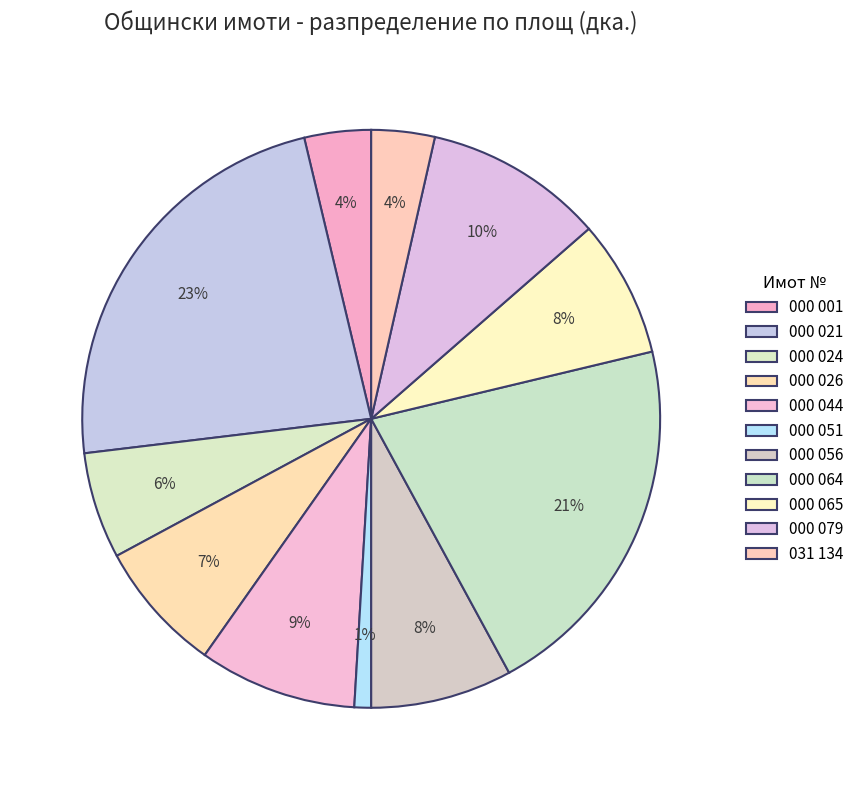

Do 000 064 and 000 026 together represent more than half of the pie?

No